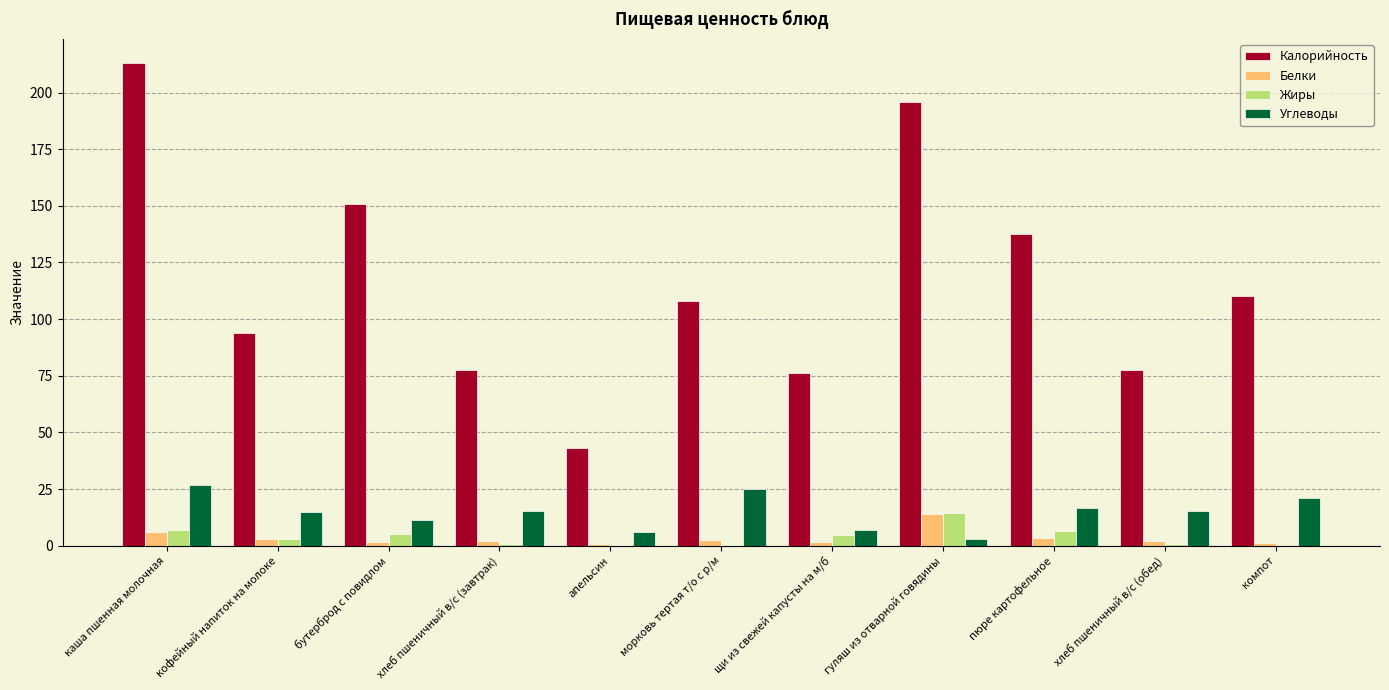

What is the total value across all series at гуляш из отварной говядины?

227.1